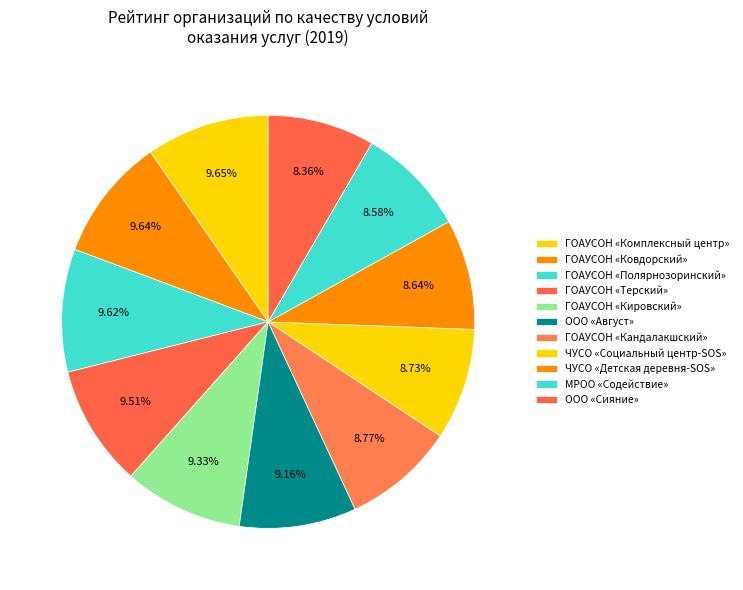

To the nearest percent, what is the difference between the largest and smallest slice percentages?

1%